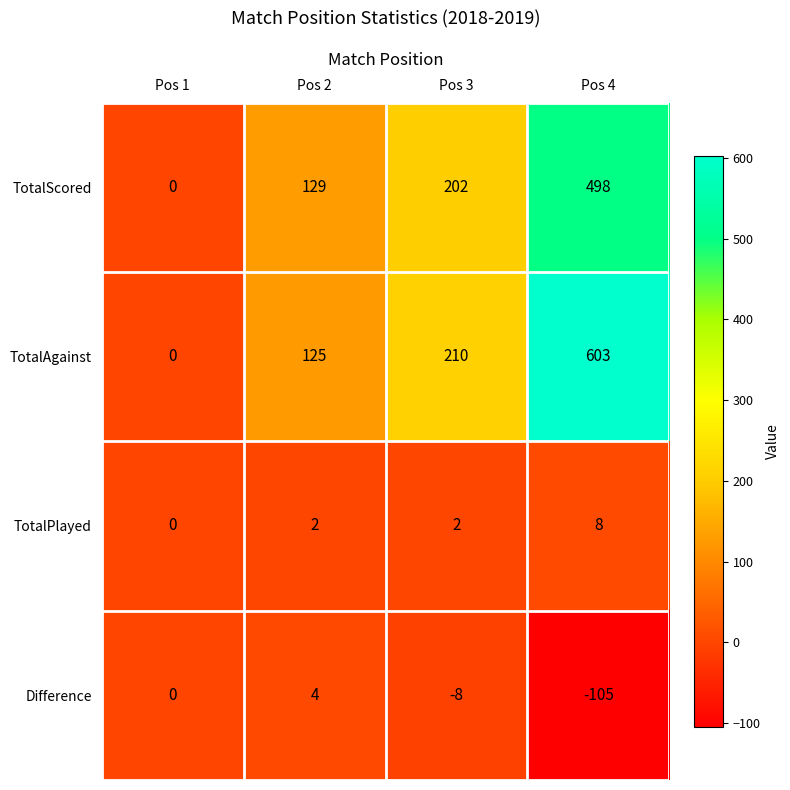

How many values in the TotalPlayed series are below 2?

1